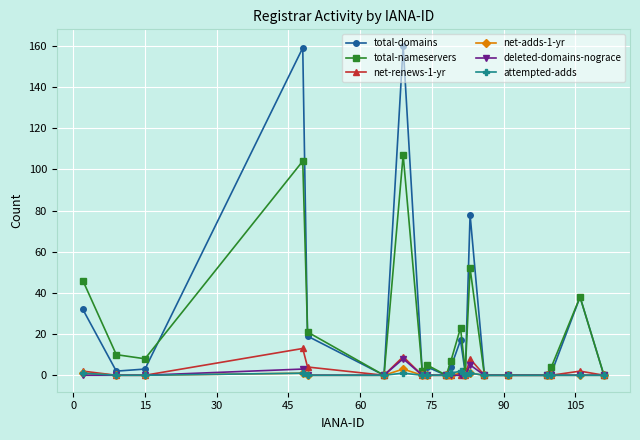

Which series has the largest range (max minus min)?

total-domains